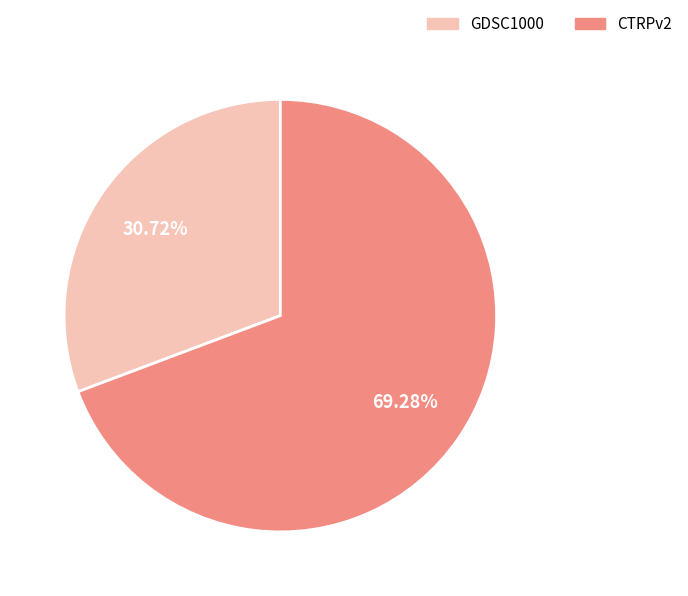

Which category has the smallest portion of the pie?

GDSC1000